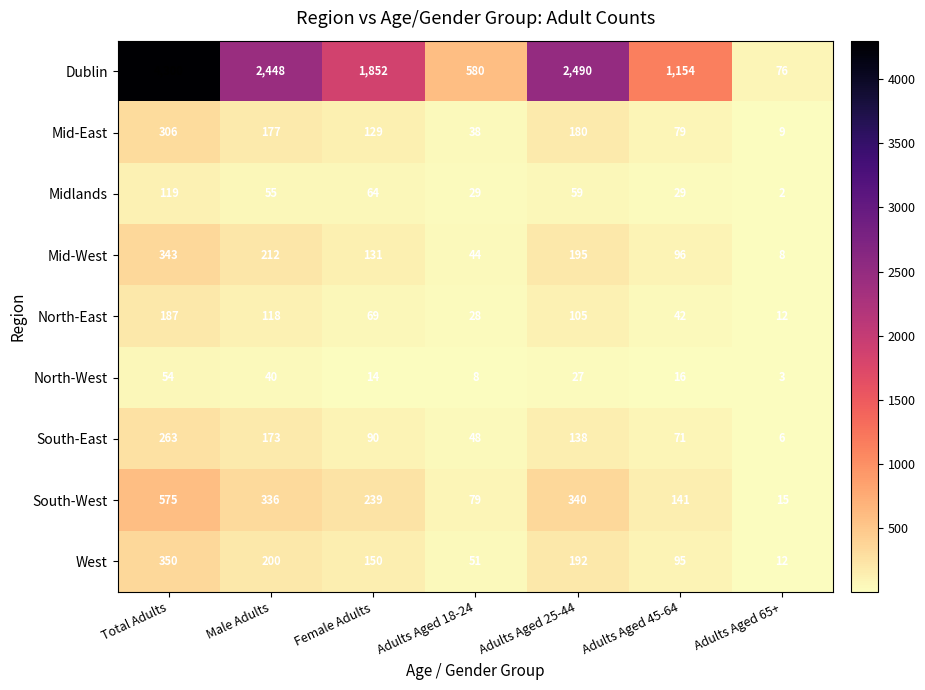

What is the difference between the highest and lowest values at Adults Aged 18-24?

572